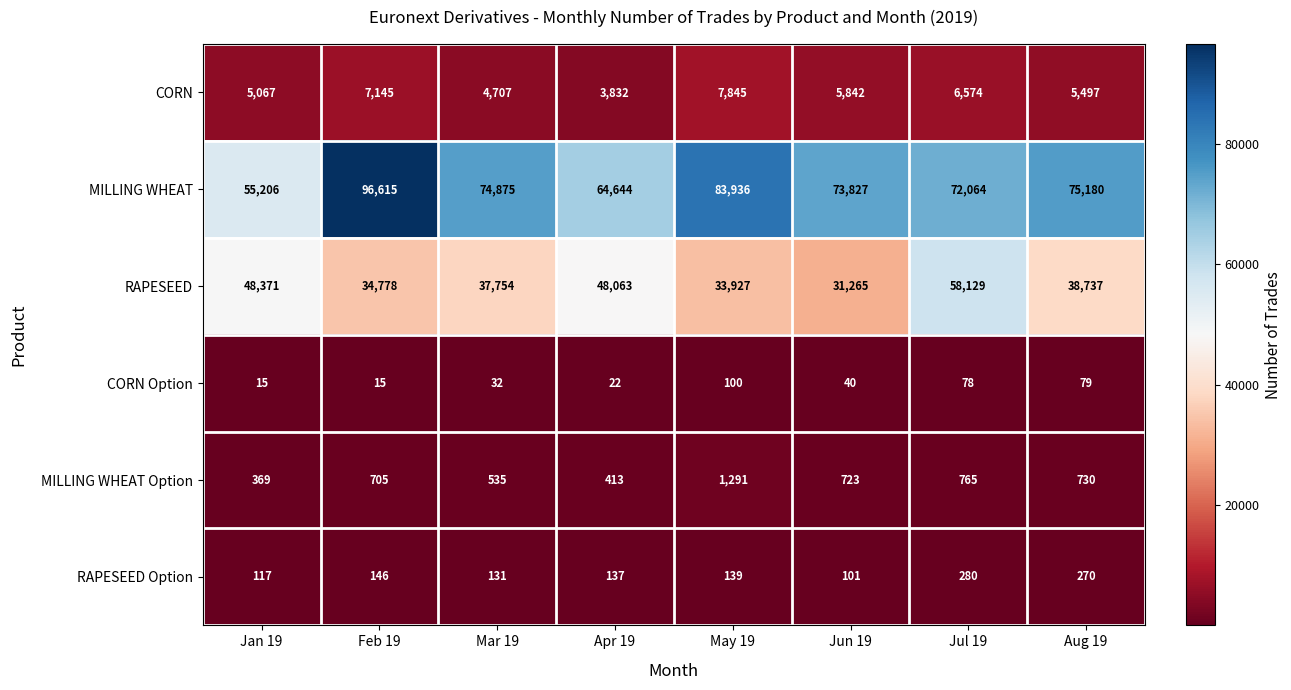

What is the difference between the maximum and minimum values in the RAPESEED Option series?

179